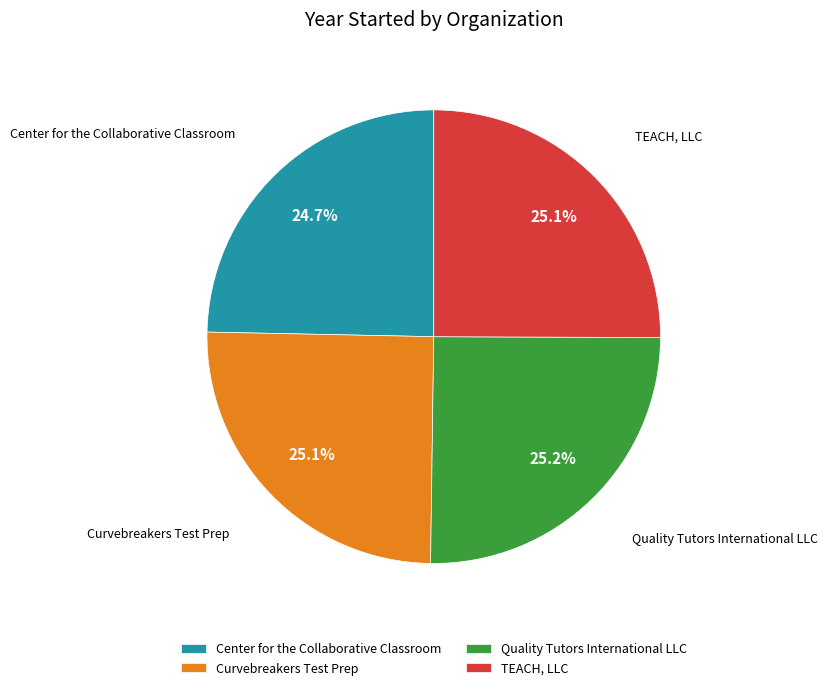

How many slices are in this pie chart?

4